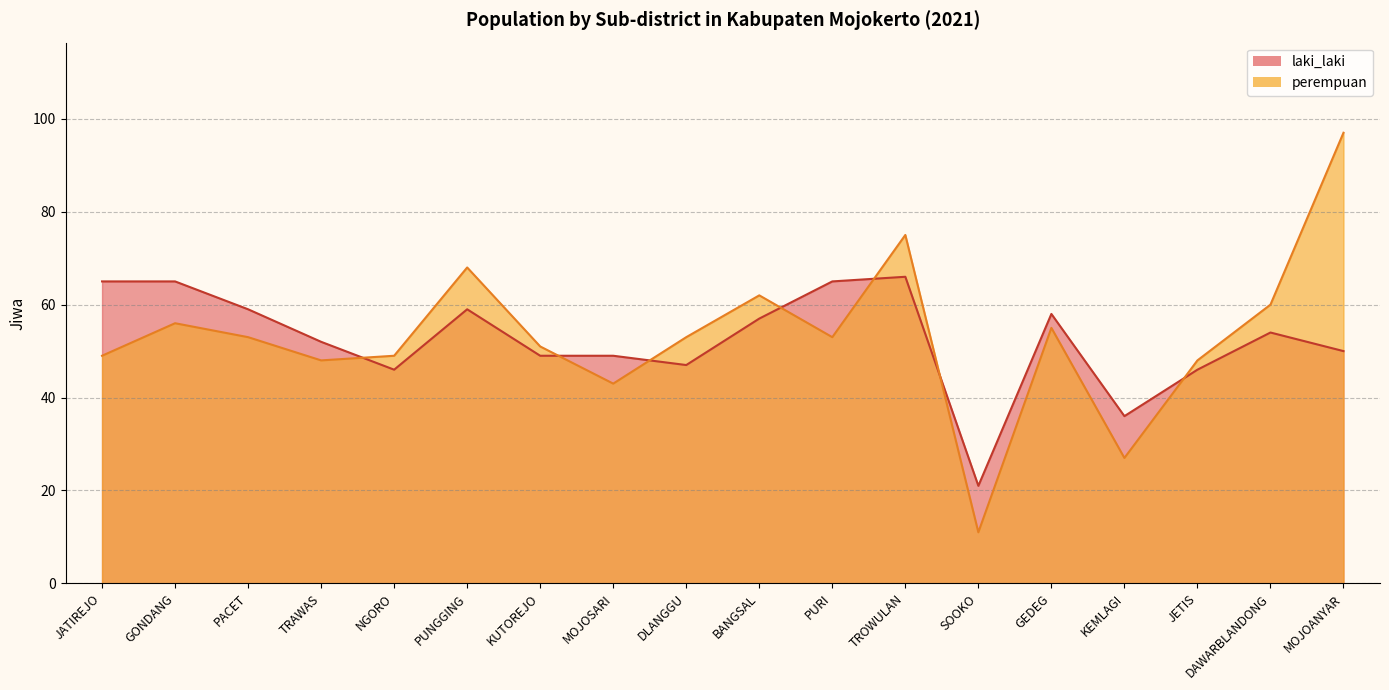

Rank the series at JATIREJO from lowest to highest value.

perempuan, laki_laki